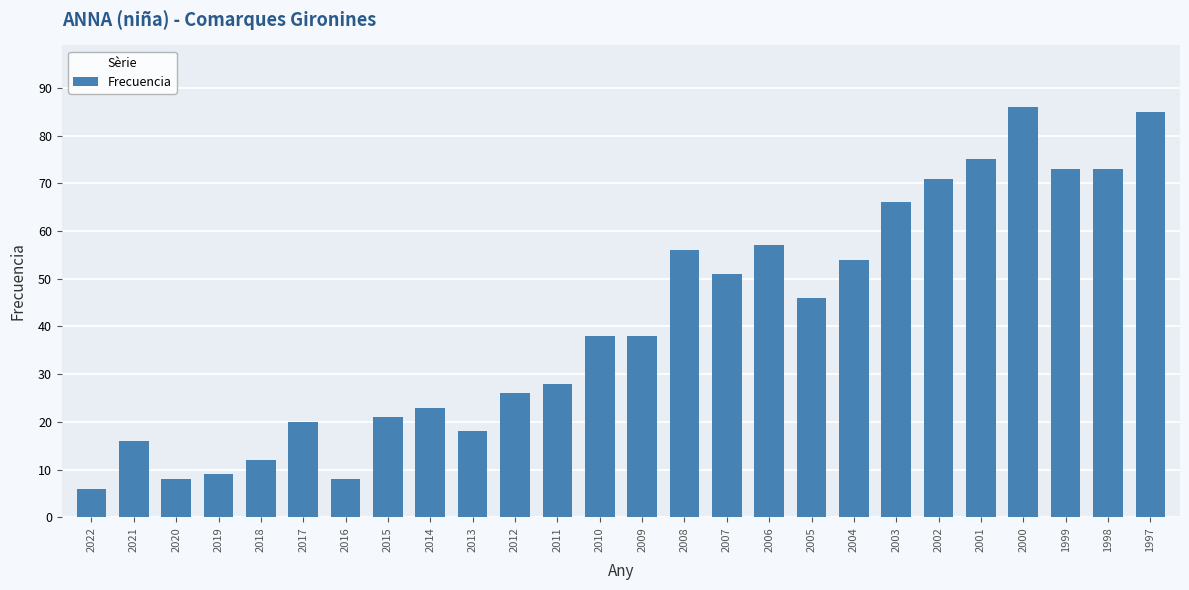

Is it true that the value at 2013 is 24?

False